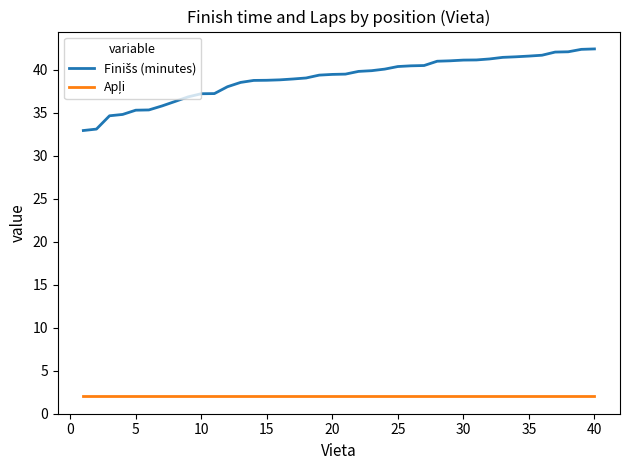

True or false: Finišs (minutes) and Apļi intersect in this chart.

False